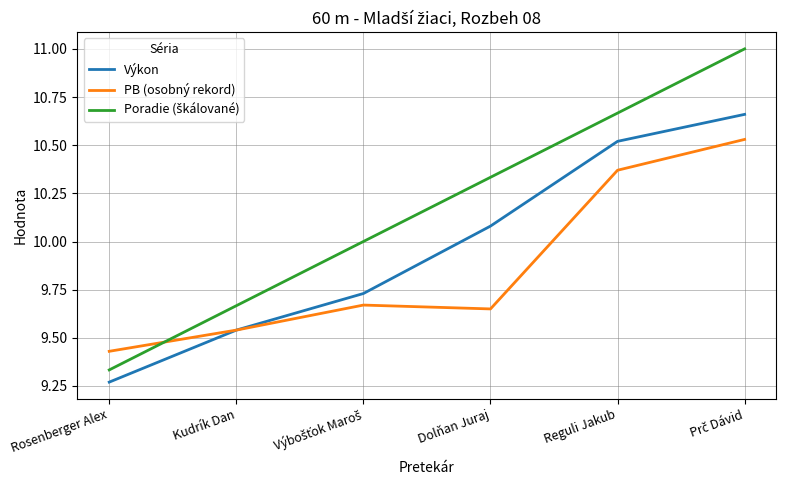

What is the total value across all series at Rosenberger Alex?

28.0